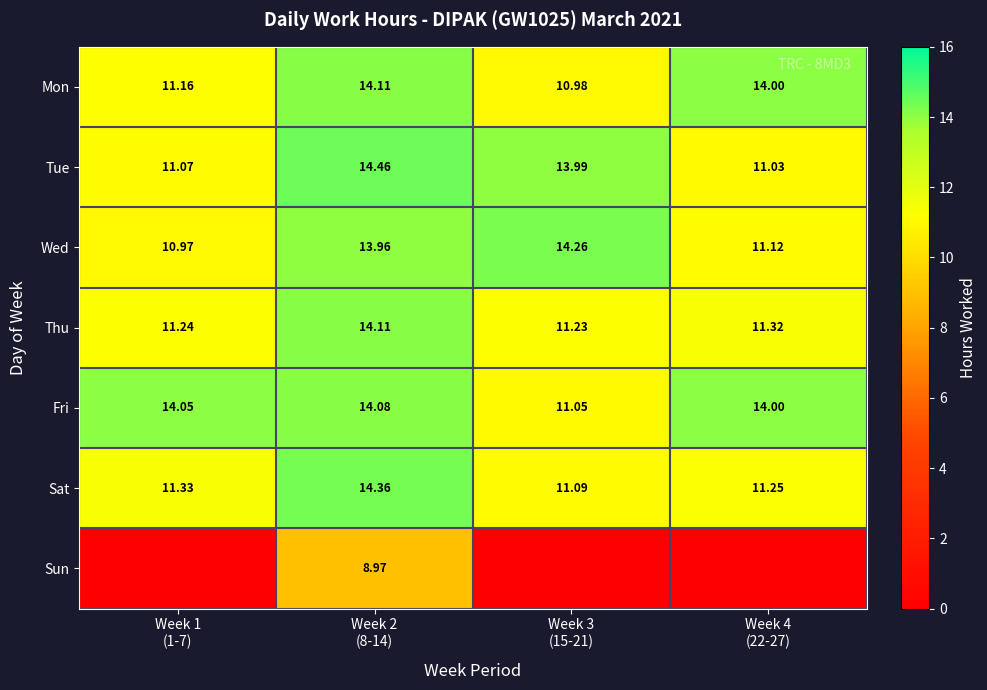

How many values in the Tue series are below 13?

2